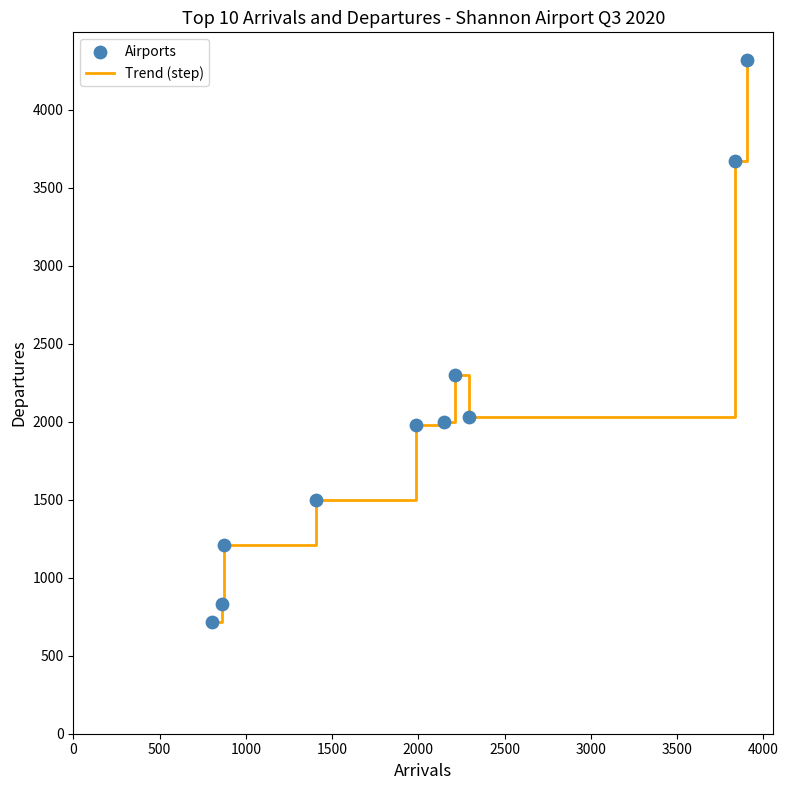

What is the difference between the maximum and minimum values?

3601